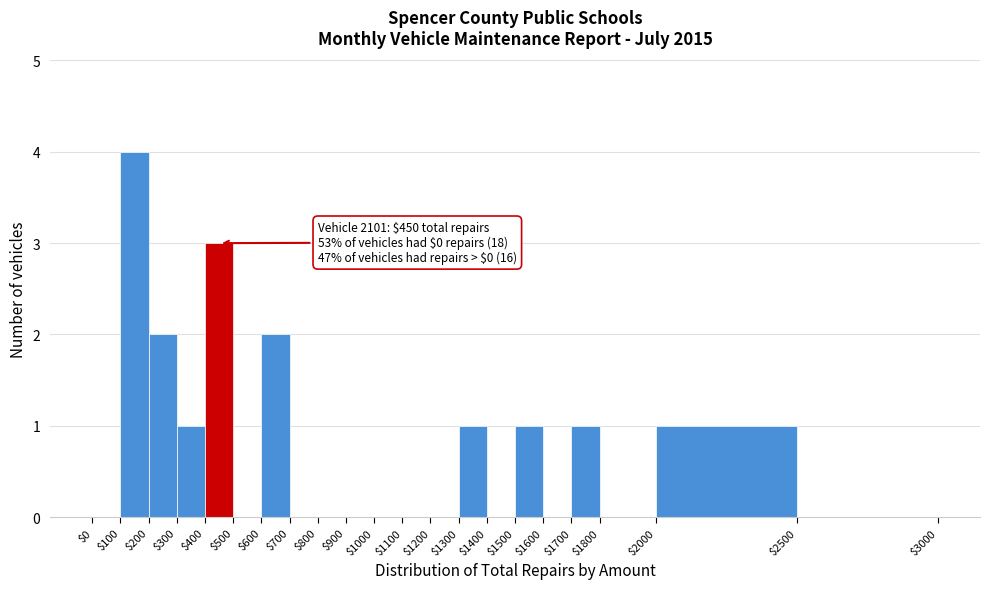

Which range on the x-axis has the tallest bar?

$100 to $200